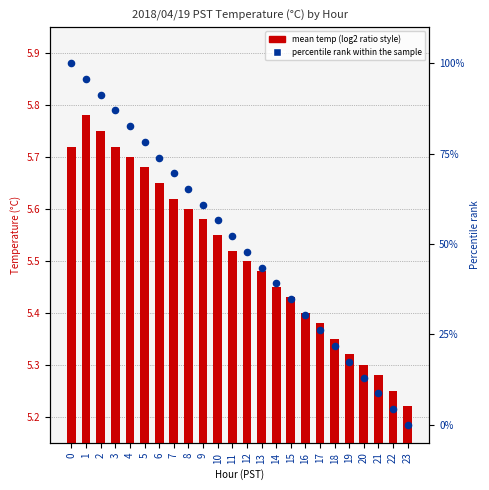

What is the total value across all series at 6?

79.6